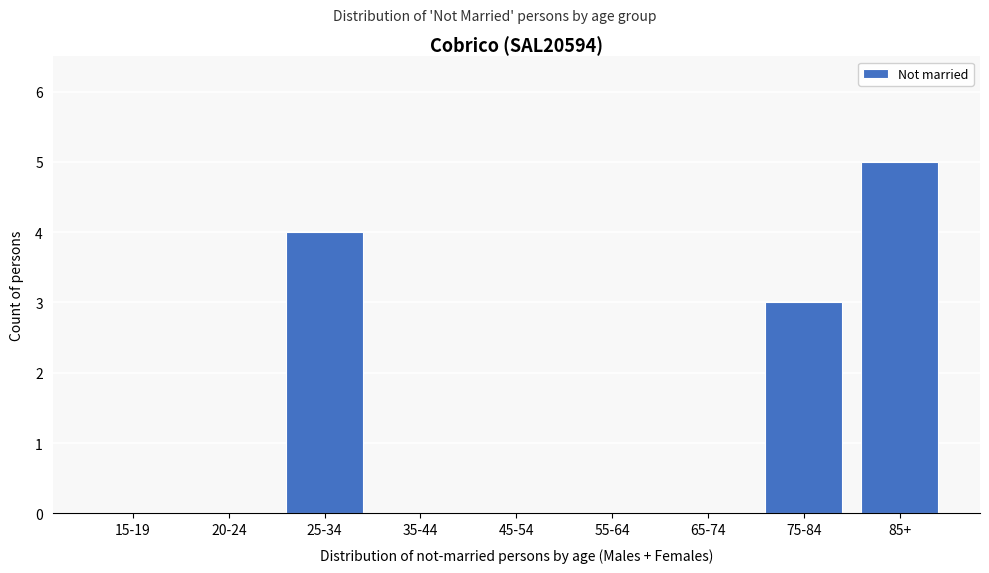

Reading left to right, transcribe all the data shown in this chart.

15-19=0	20-24=0	25-34=4	35-44=0	45-54=0	55-64=0	65-74=0	75-84=3	85+=5